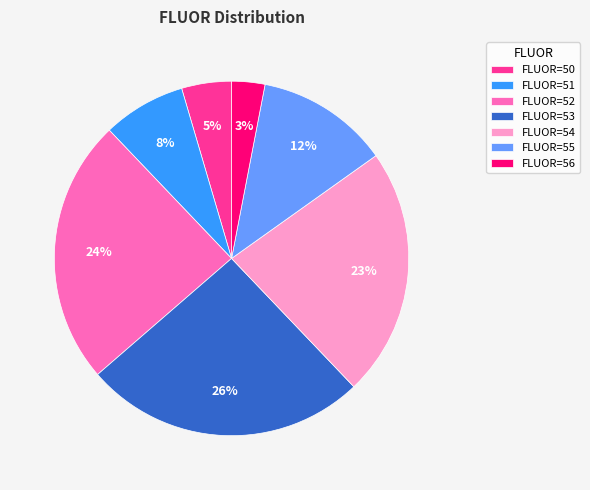

Count the number of slices in the pie.

7